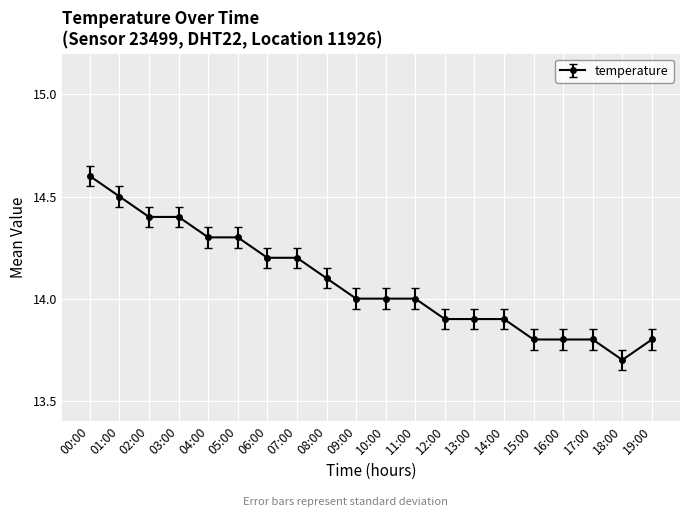

What is the smallest value displayed?

13.7